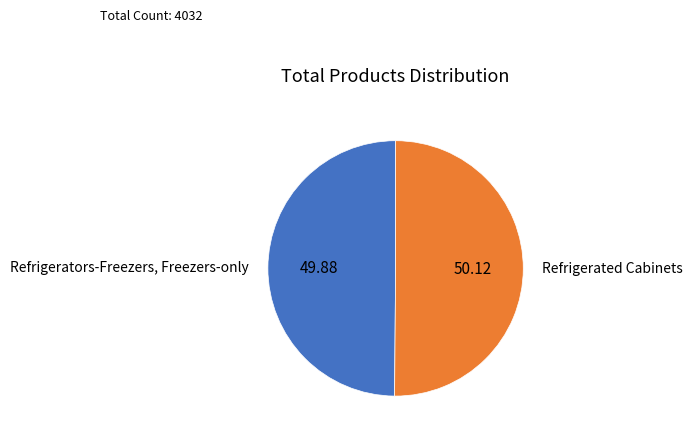

Combined, do Refrigerated Cabinets and Refrigerators-Freezers, Freezers-only account for over 50%?

Yes